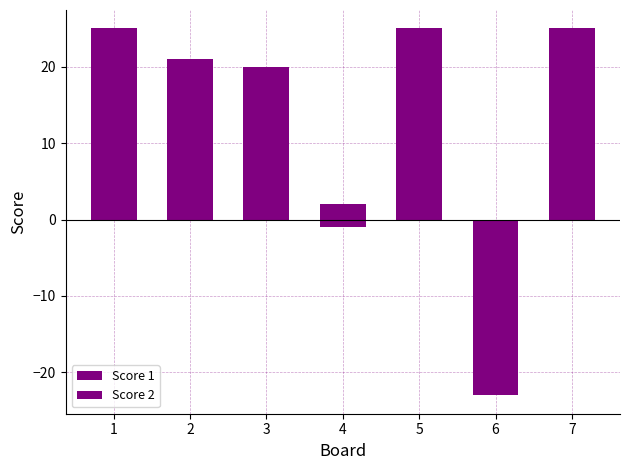

The Score 1 series shows 25 at 1. True or false?

True